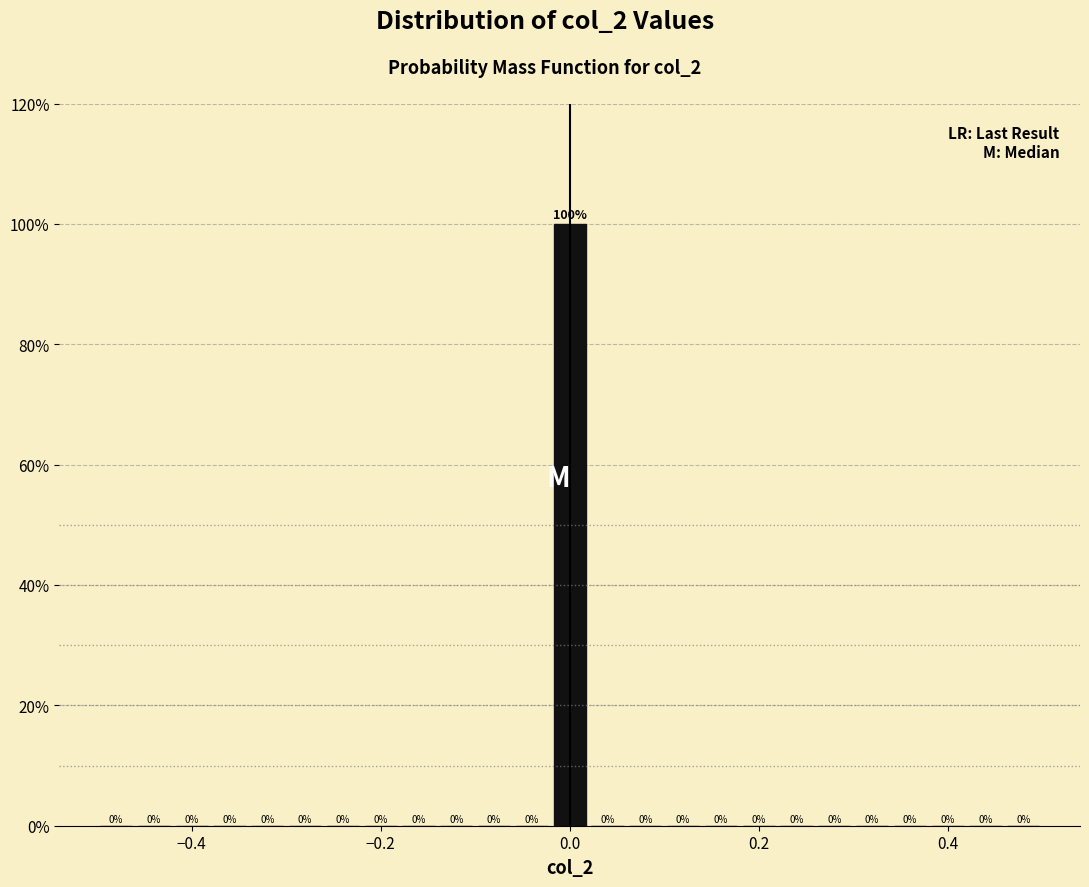

Read against the x-axis, roughly where is the centre of the tallest bar?

0.00